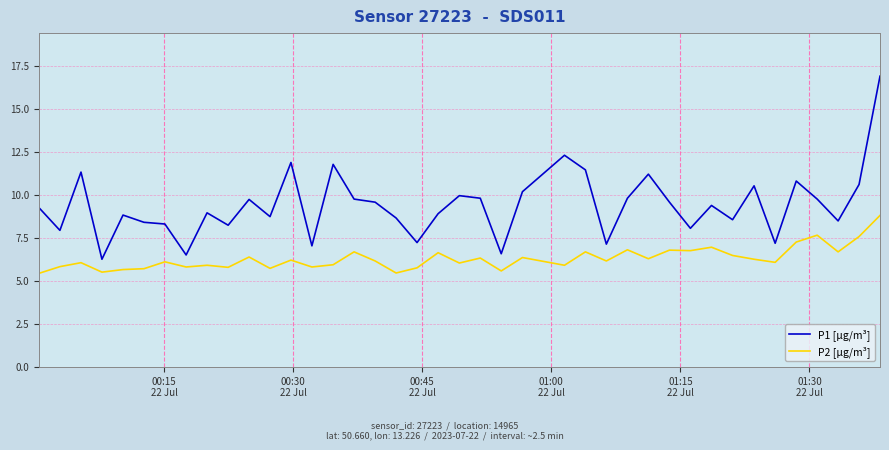

Which series has the largest total across all categories?

P1 [µg/m³]